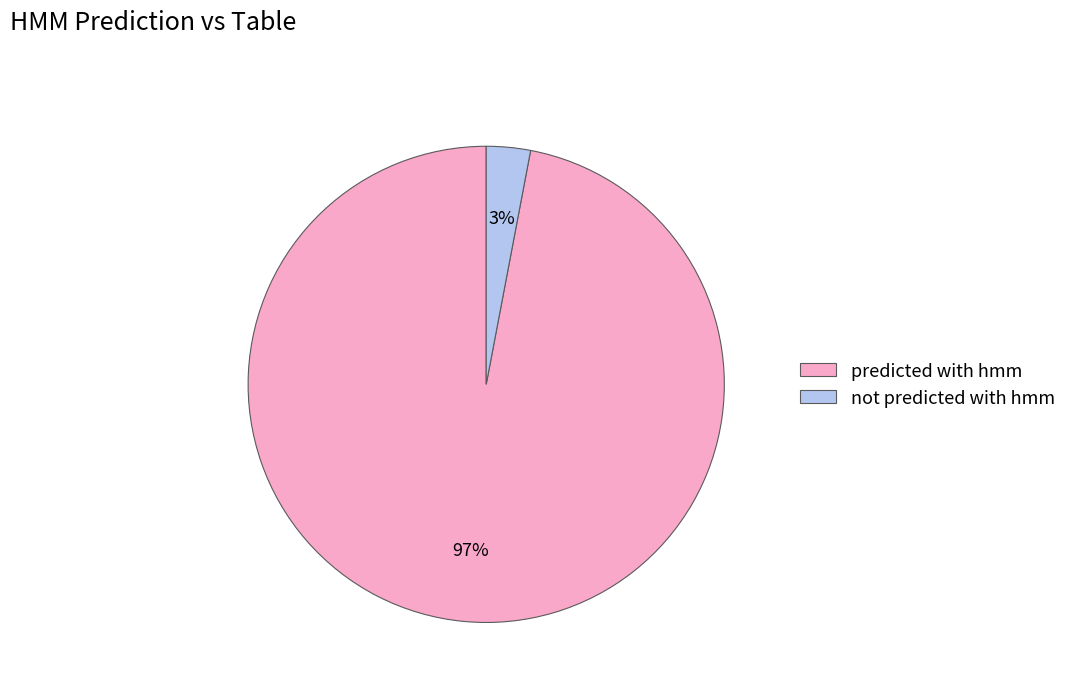

Which has a higher value, predicted with hmm or not predicted with hmm?

predicted with hmm